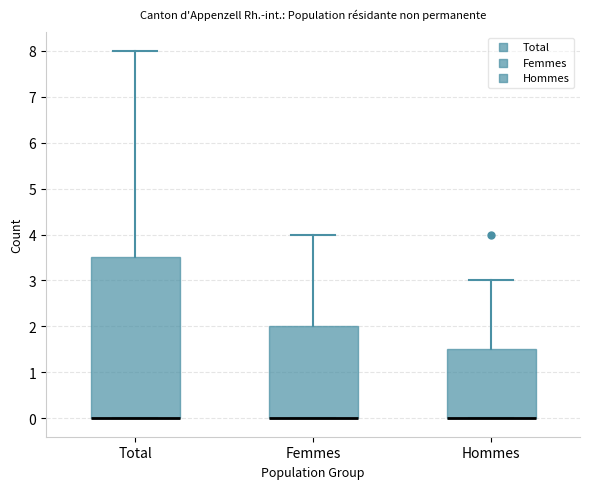

Which box is the tallest, from its lower edge to its upper edge?

Total